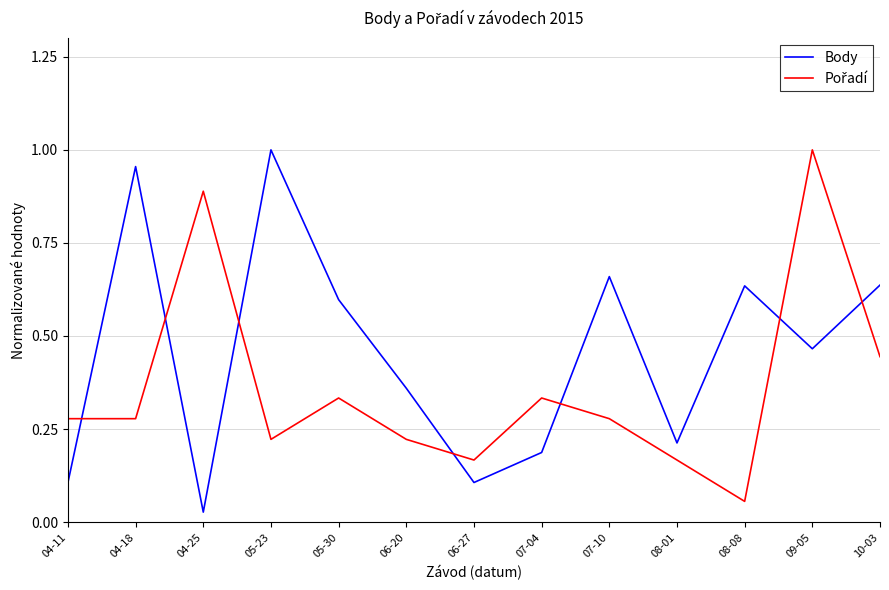

Where is Body nearest to the value 0?

04-25